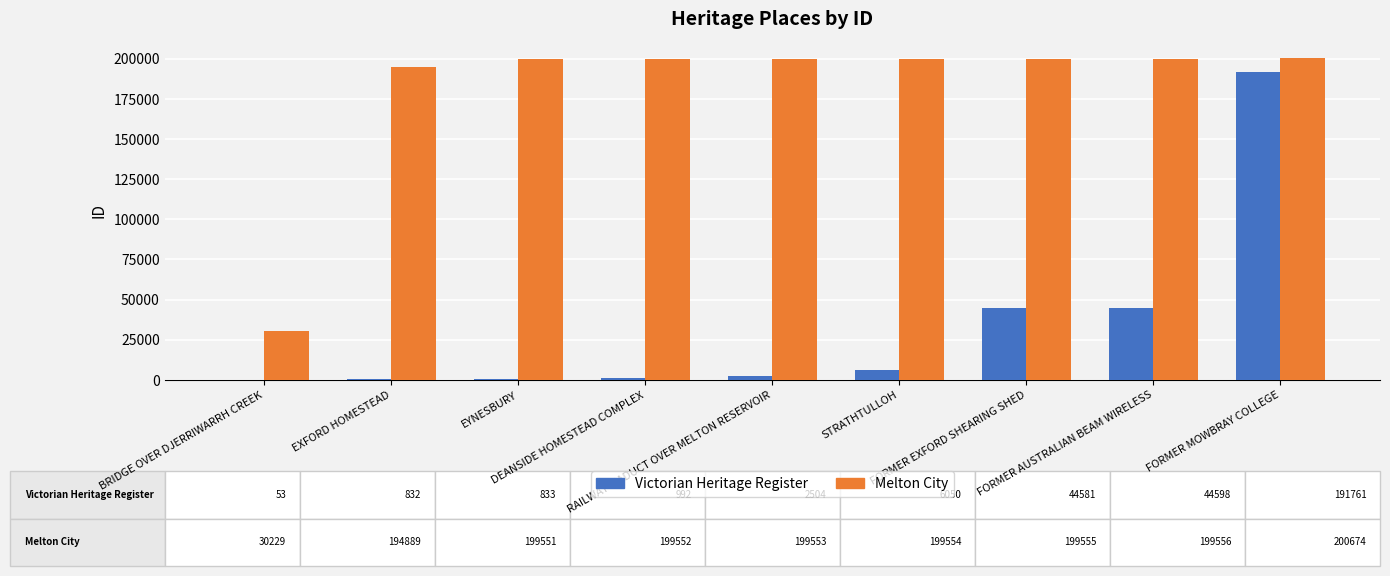

Count the number of categories in the chart.

9